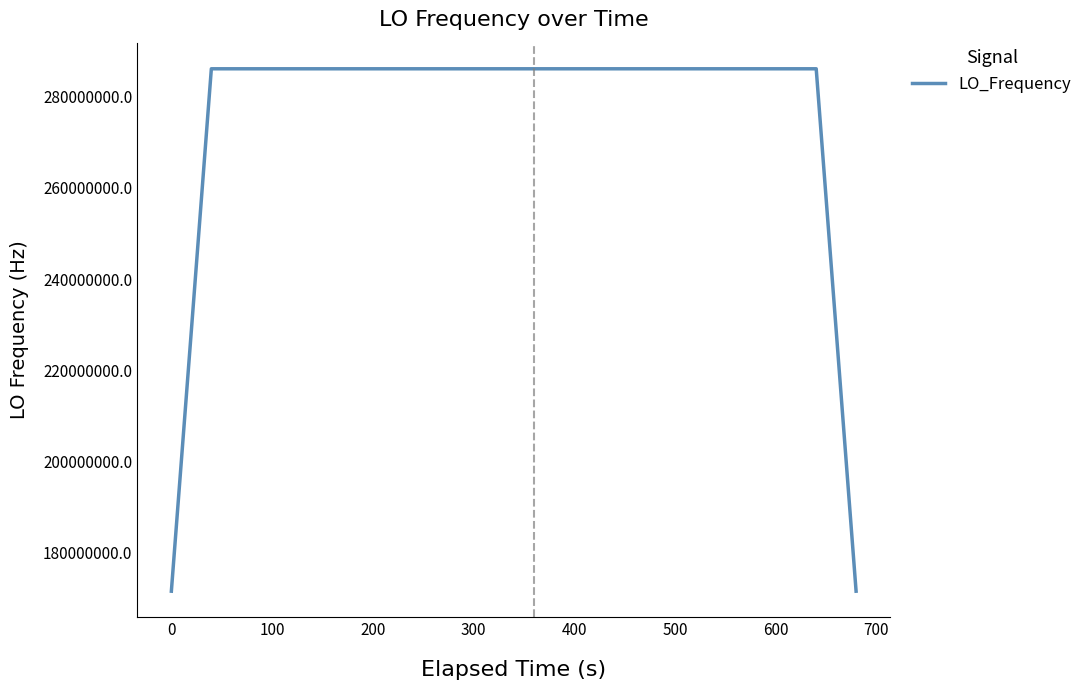

What is the difference between the maximum and minimum values?

114418803.5